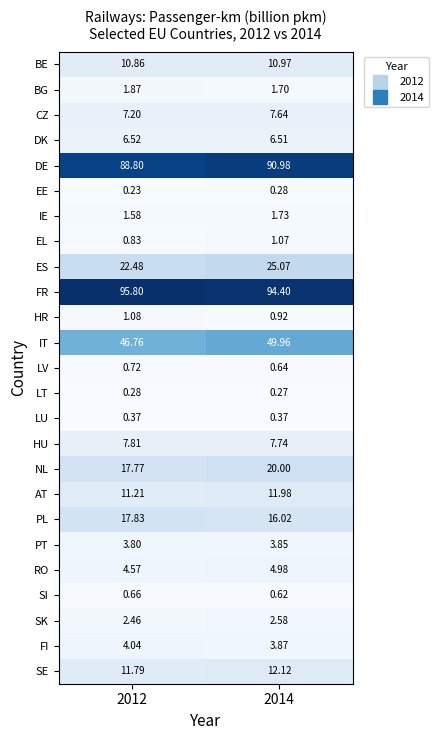

Which series has the widest spread of values?

IT